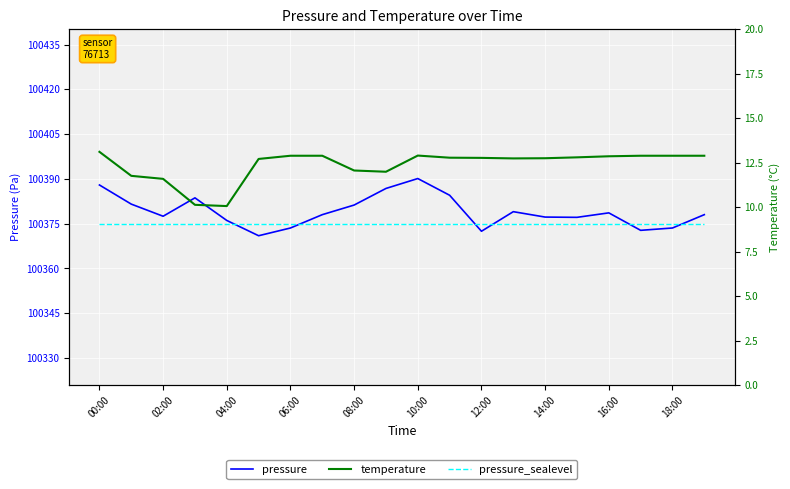

What is the spread (max minus min) of values at 14:00?

100365.1